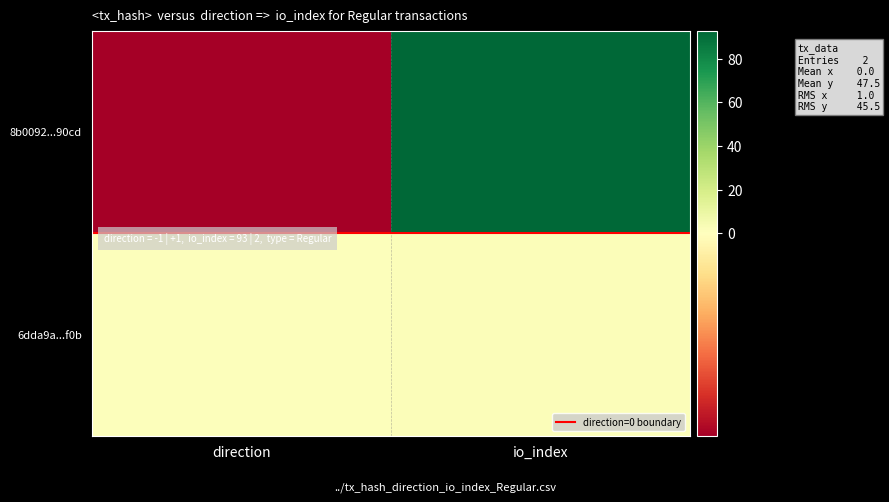

Which series has the largest total across all categories?

8b0092...90cd